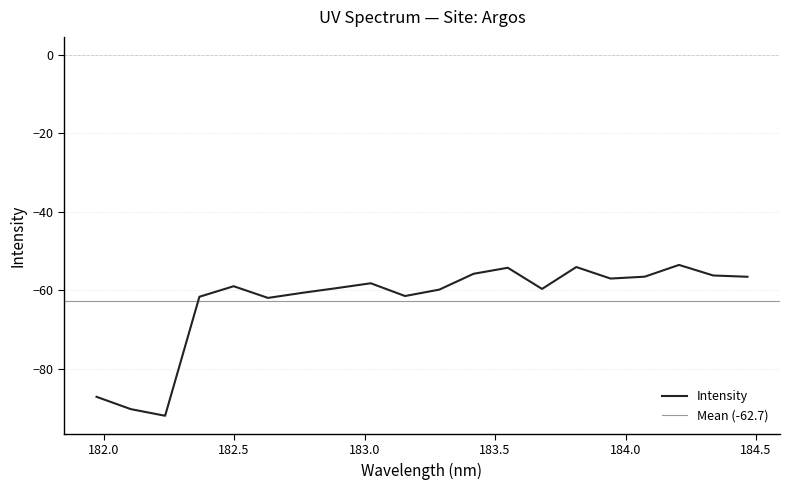

What is the average value?

-62.7